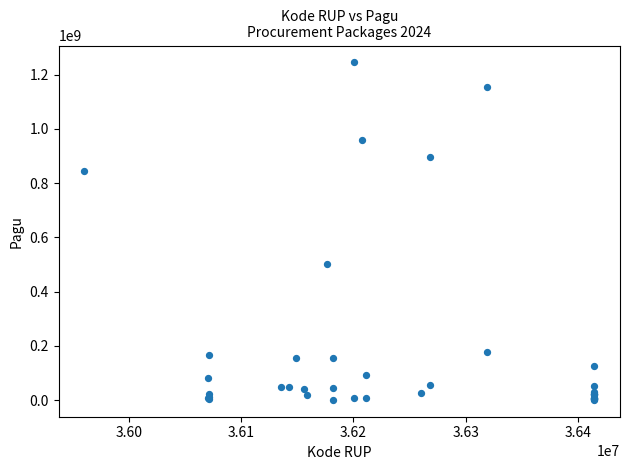

What Y value in the scatter plot is closest to 622840000?

499932000